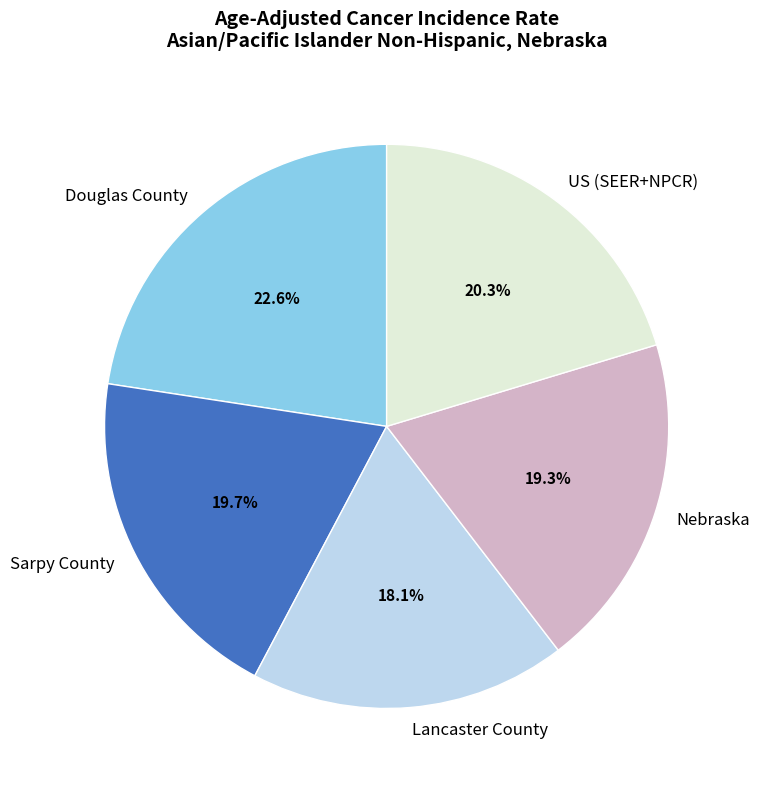

To the nearest percent, what portion does US (SEER+NPCR) represent?

20%